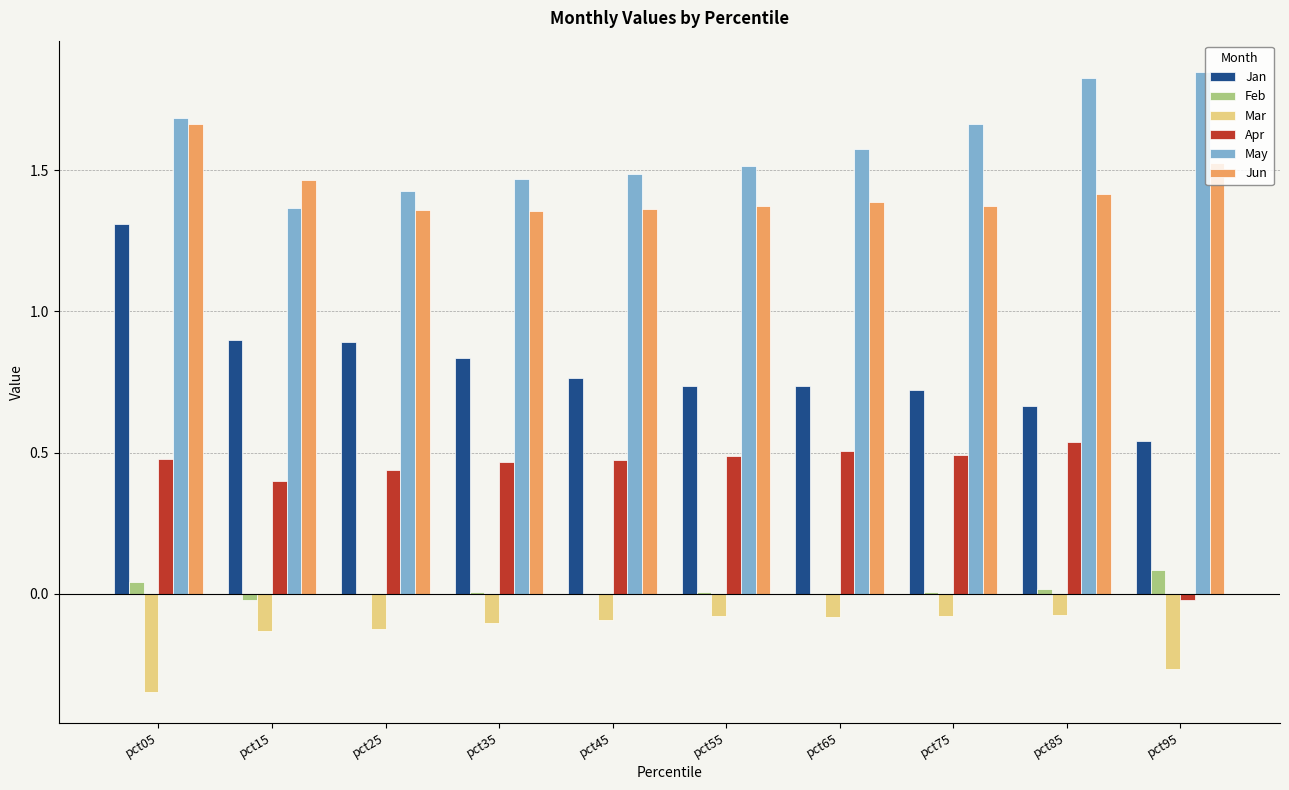

Which series changed the most between pct15 and pct85?

May